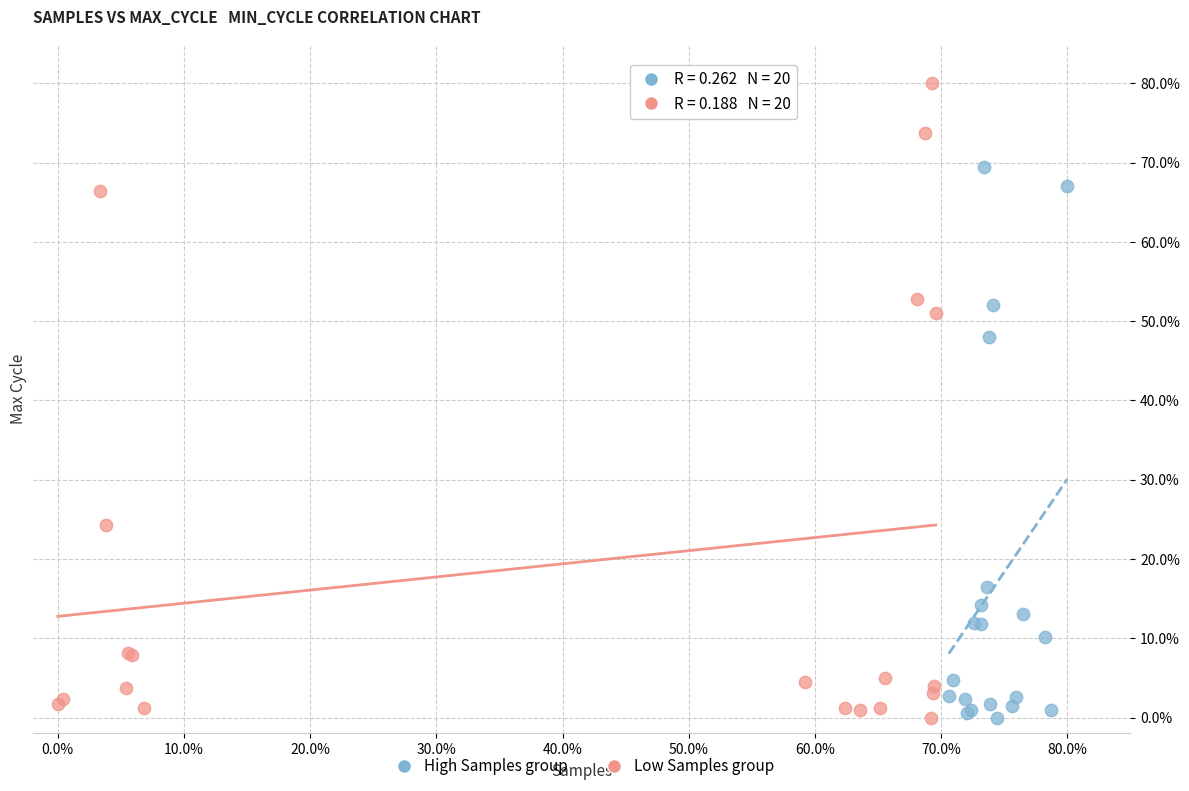

Which series has the widest spread of Y values?

Low Samples group